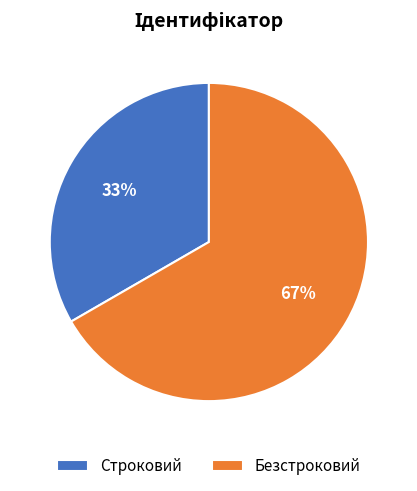

True or false: Безстроковий accounts for 67% of the total.

True